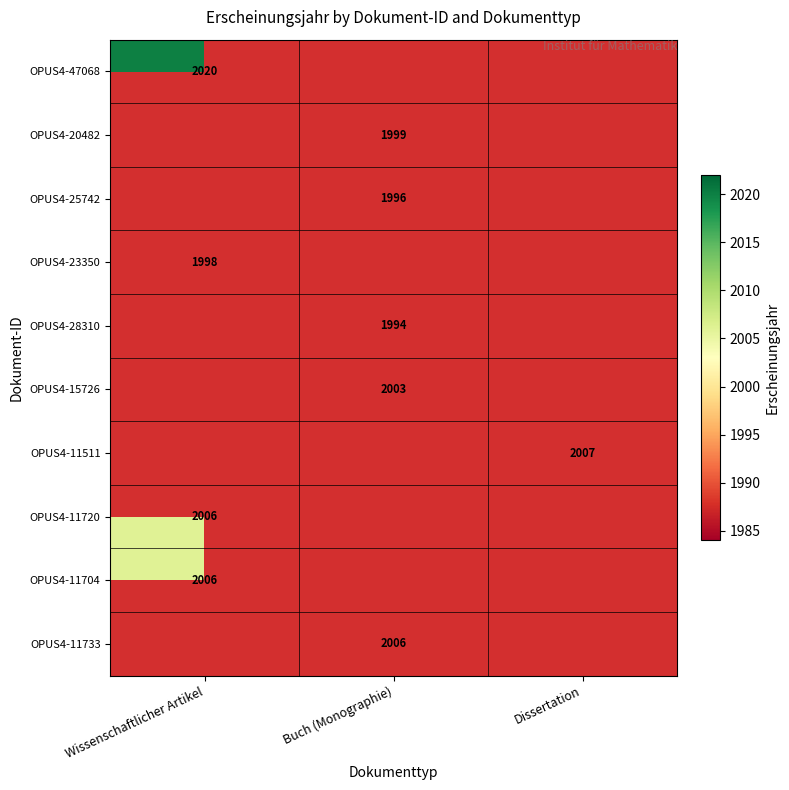

The value of OPUS4-25742 at Buch (Monographie) is 3246. True or false?

False